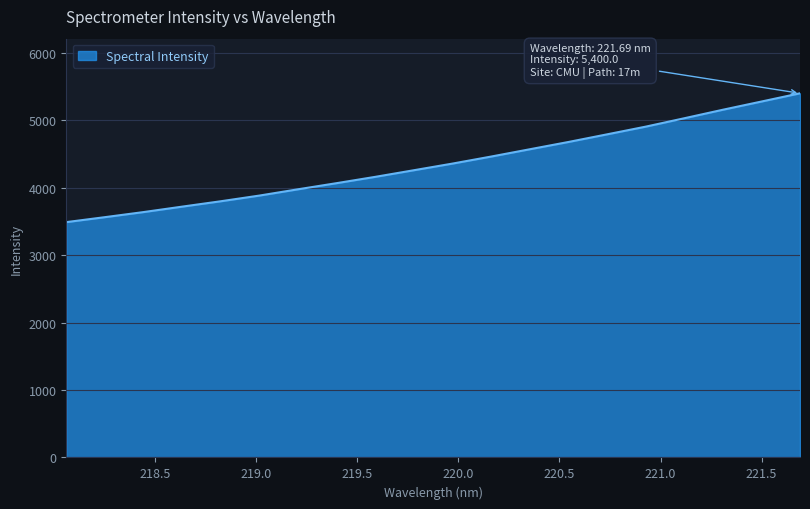

What is the difference between the maximum and minimum values?

1910.5